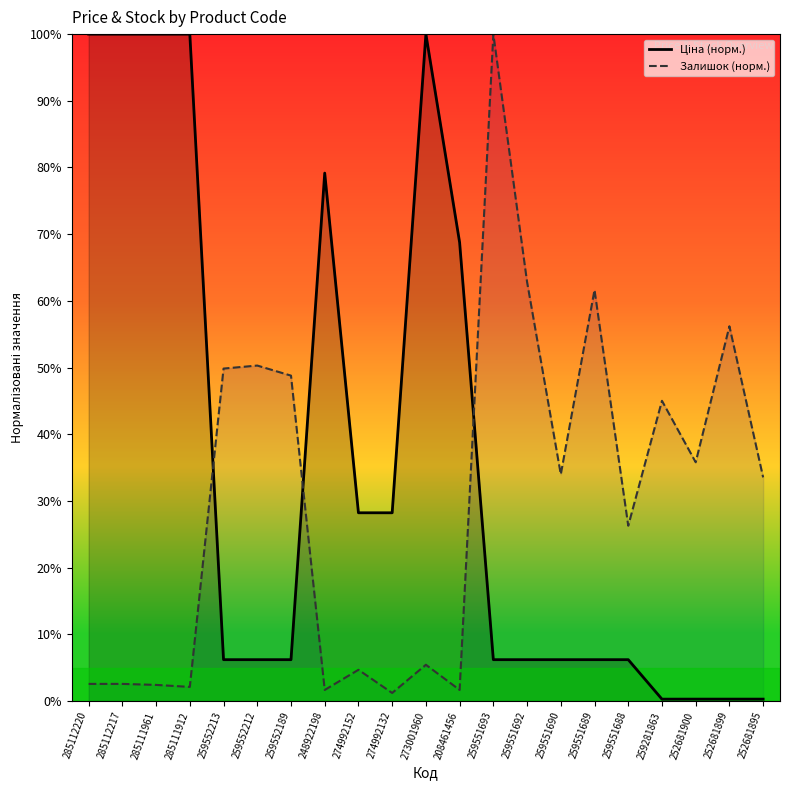

Between 273001960 and 252681900, which is larger?

273001960